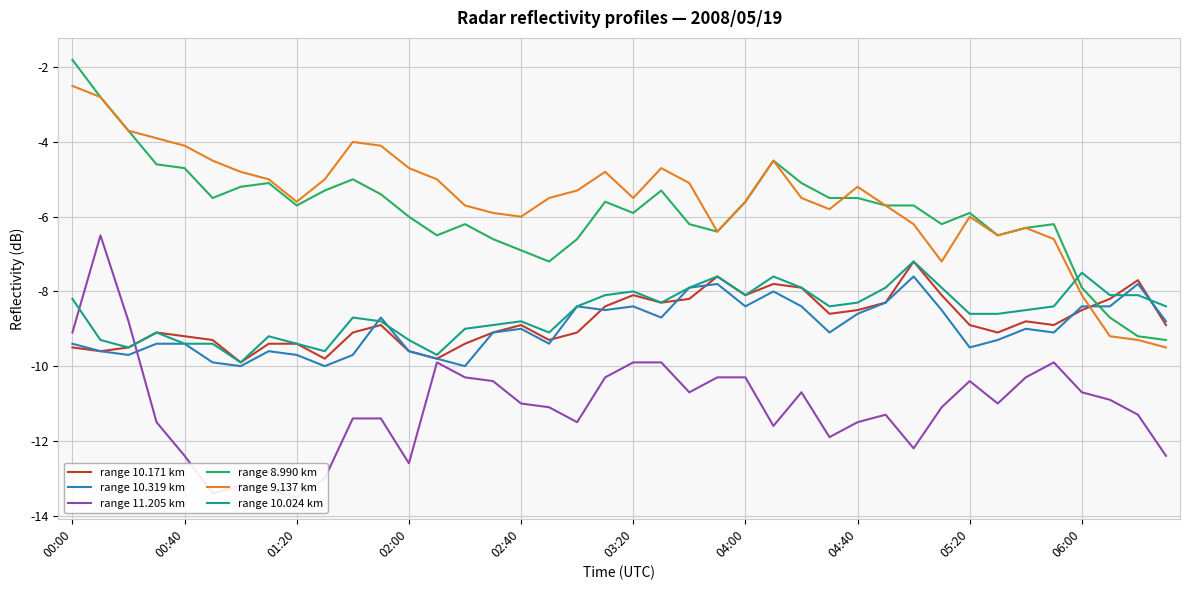

How many interior local valleys does the range 10.319 km series have?

11